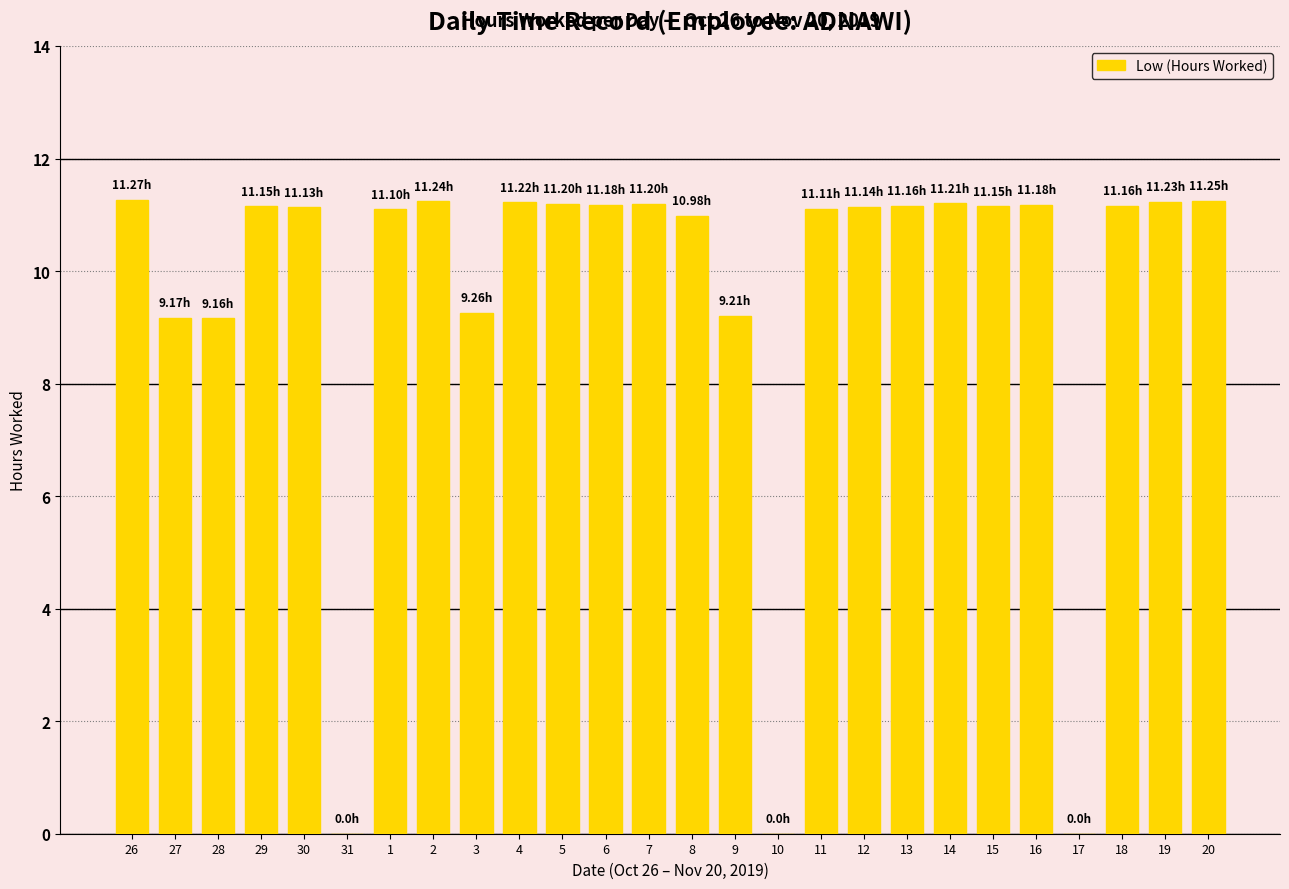

Which has a higher value, 7 or 28?

7